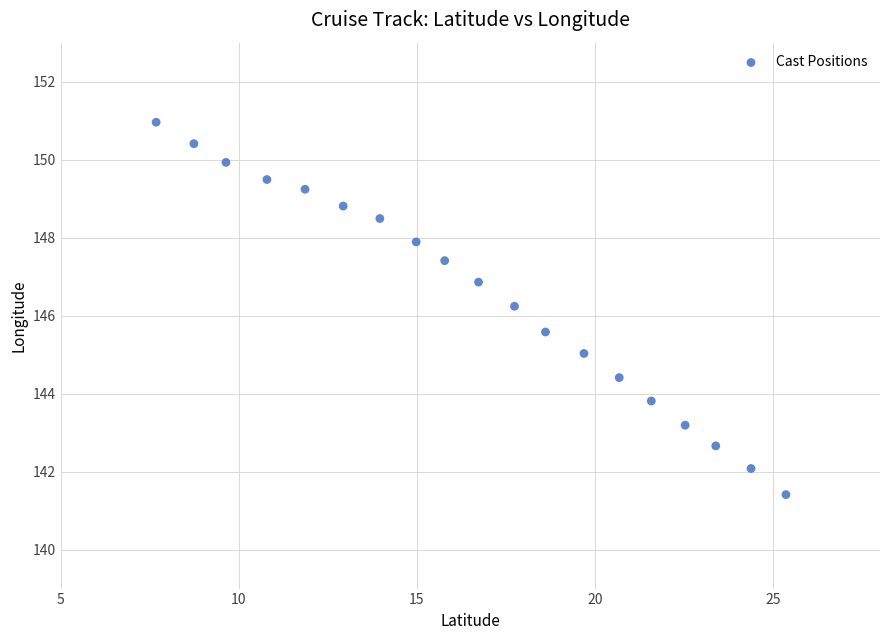

What Y value in the scatter plot is closest to 146?

146.2